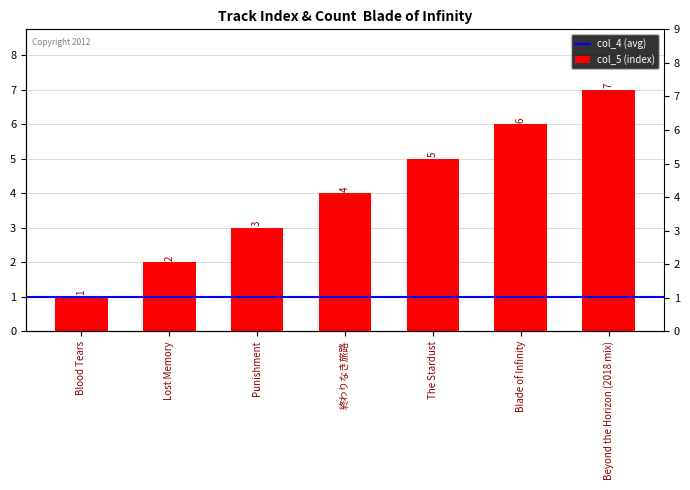

Which category has the lowest value across all series?

Blood Tears